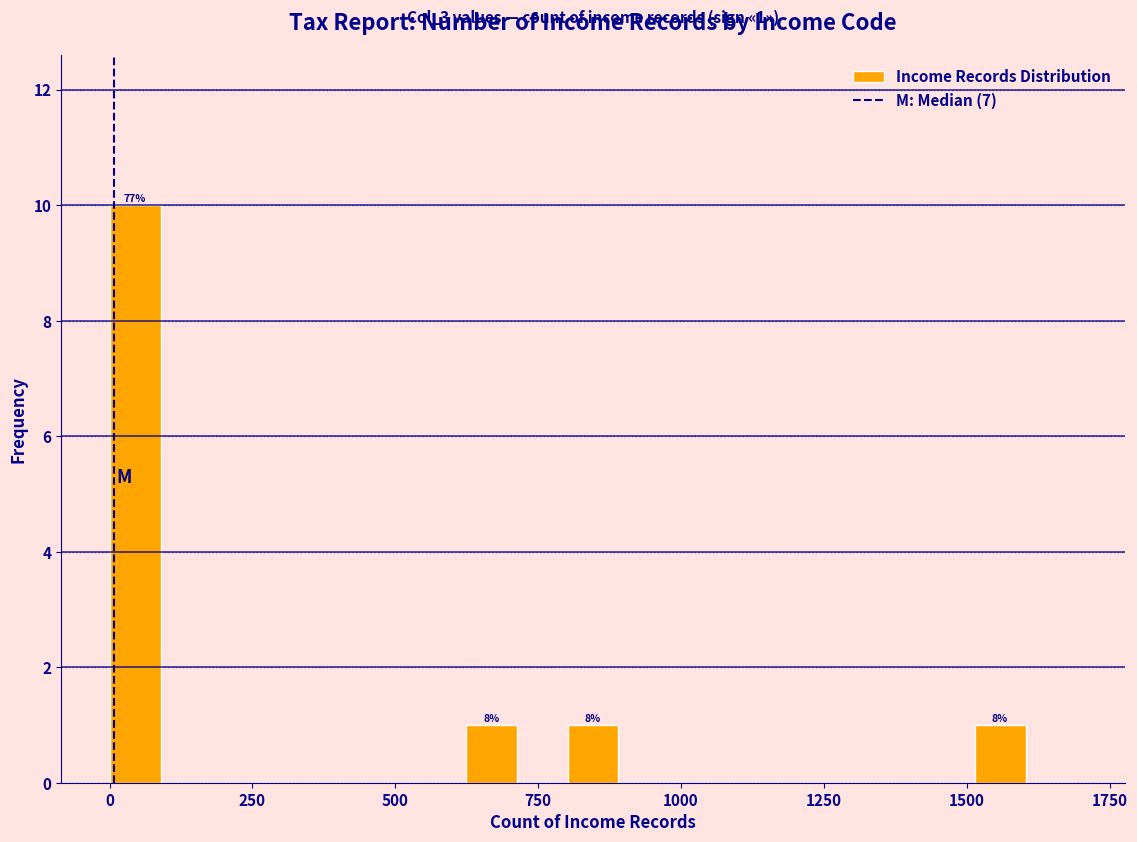

Around what value on the x-axis is the tallest bar? Give the approximate position of its centre, as read against the axis.

50